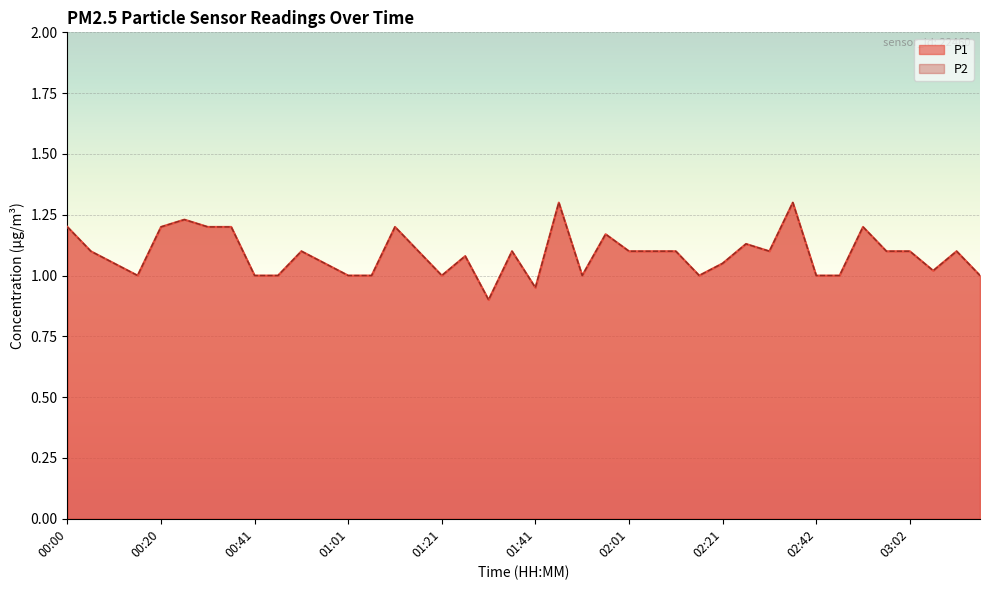

Does the chart display data point markers on the line(s)?

No